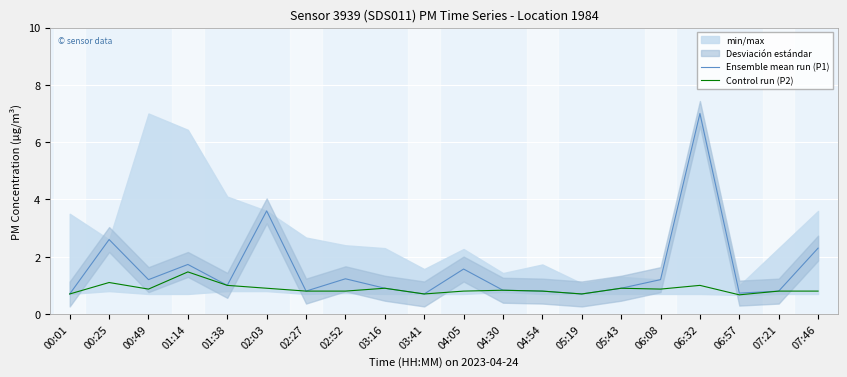

How many lines are shown in the chart?

2